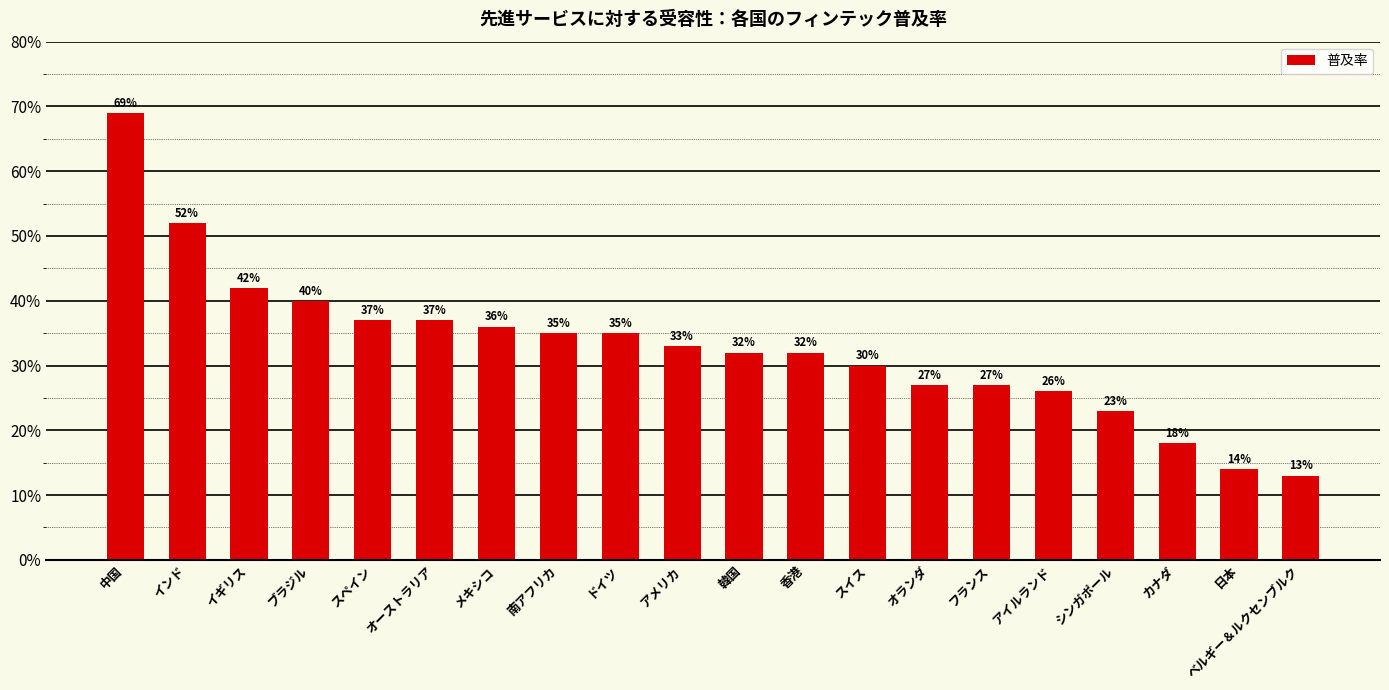

Reading left to right, list all the values displayed in this chart.

0.7	0.5	0.4	0.4	0.4	0.4	0.4	0.3	0.3	0.3	0.3	0.3	0.3	0.3	0.3	0.3	0.2	0.2	0.1	0.1